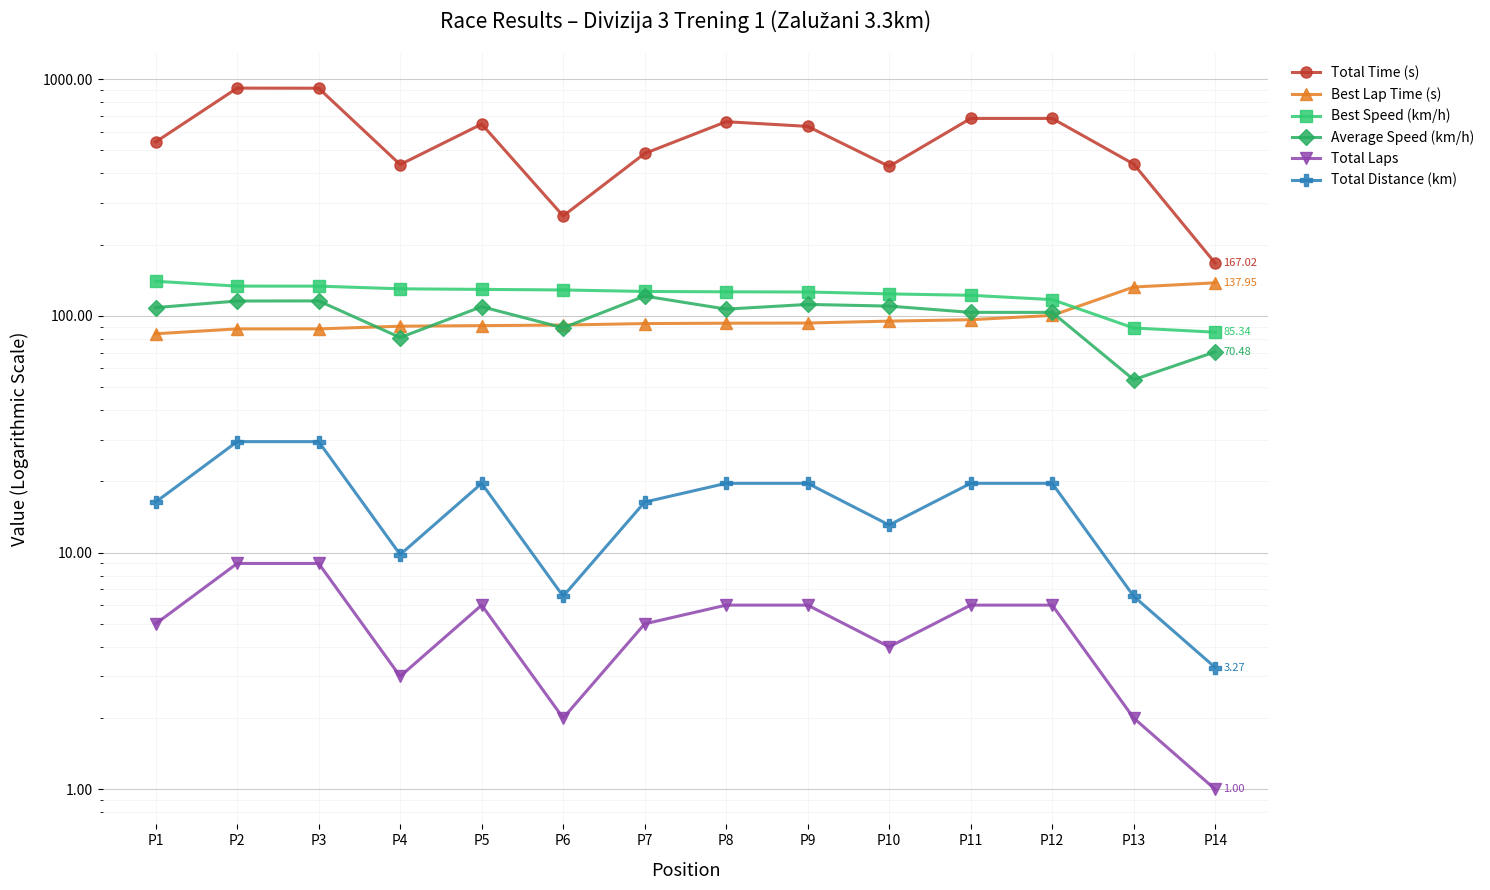

Does the chart display data point markers on the line(s)?

Yes